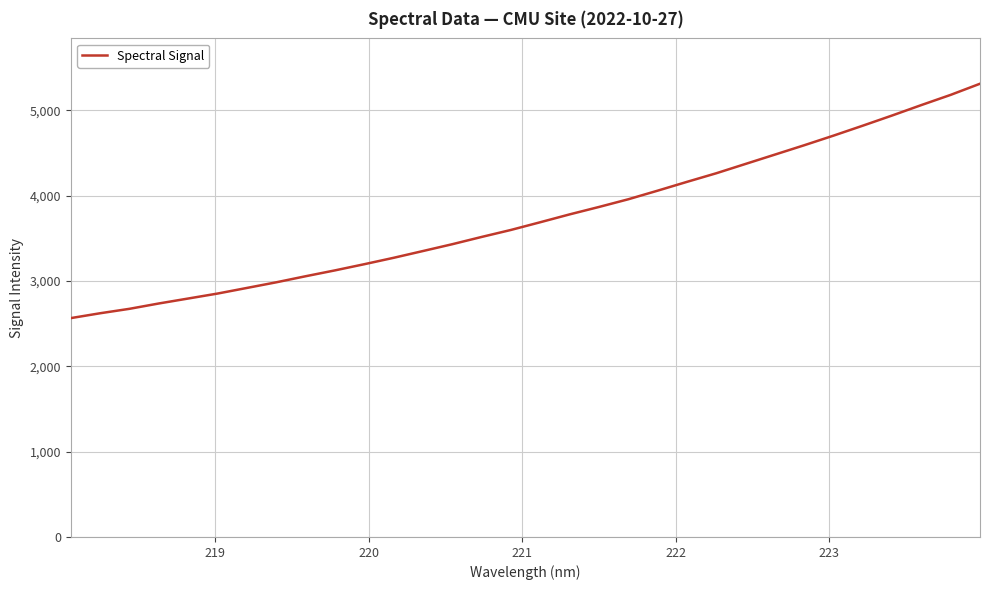

What is the smallest value displayed?

2564.1